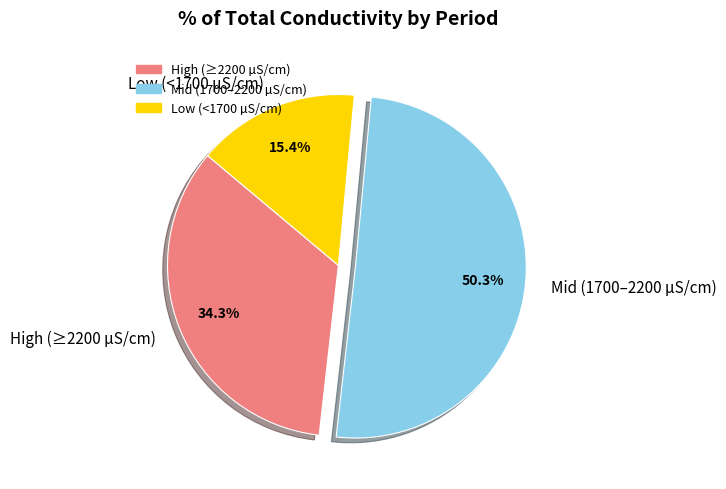

Which slice represents more than half of the pie?

Mid (1700–2200 µS/cm)